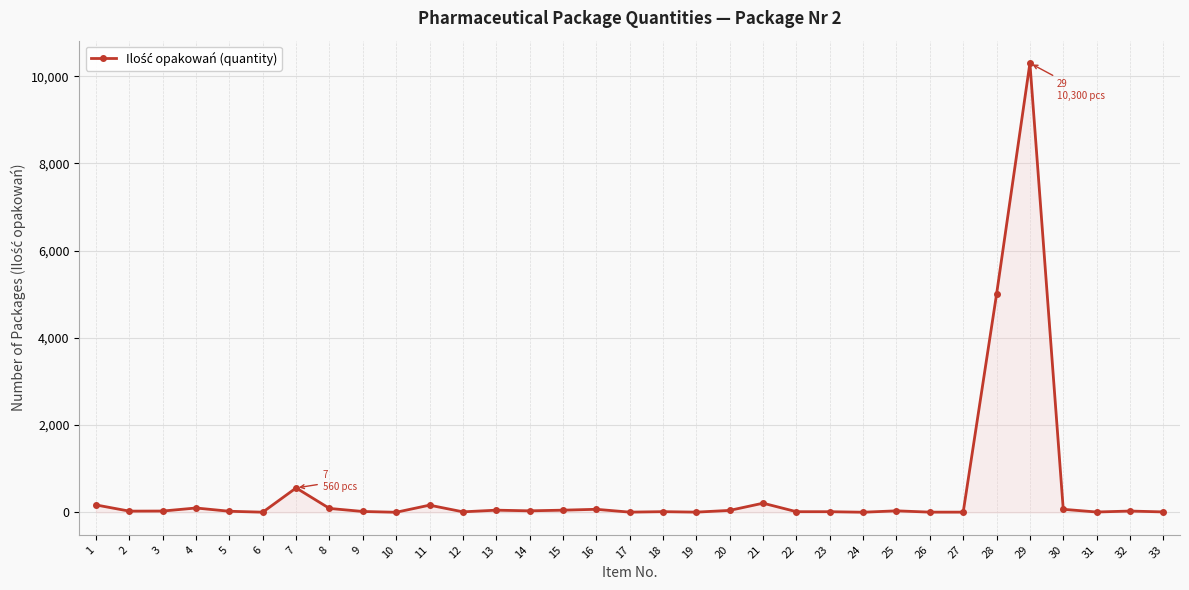

What is the difference between the maximum and minimum values?

10298